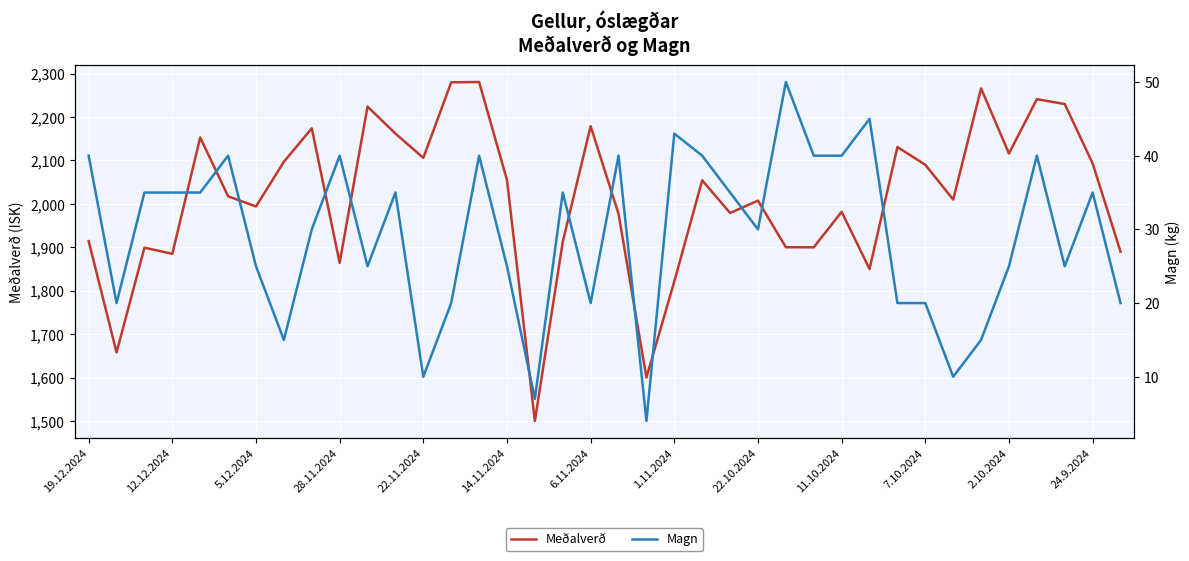

Count the number of categories in the chart.

38